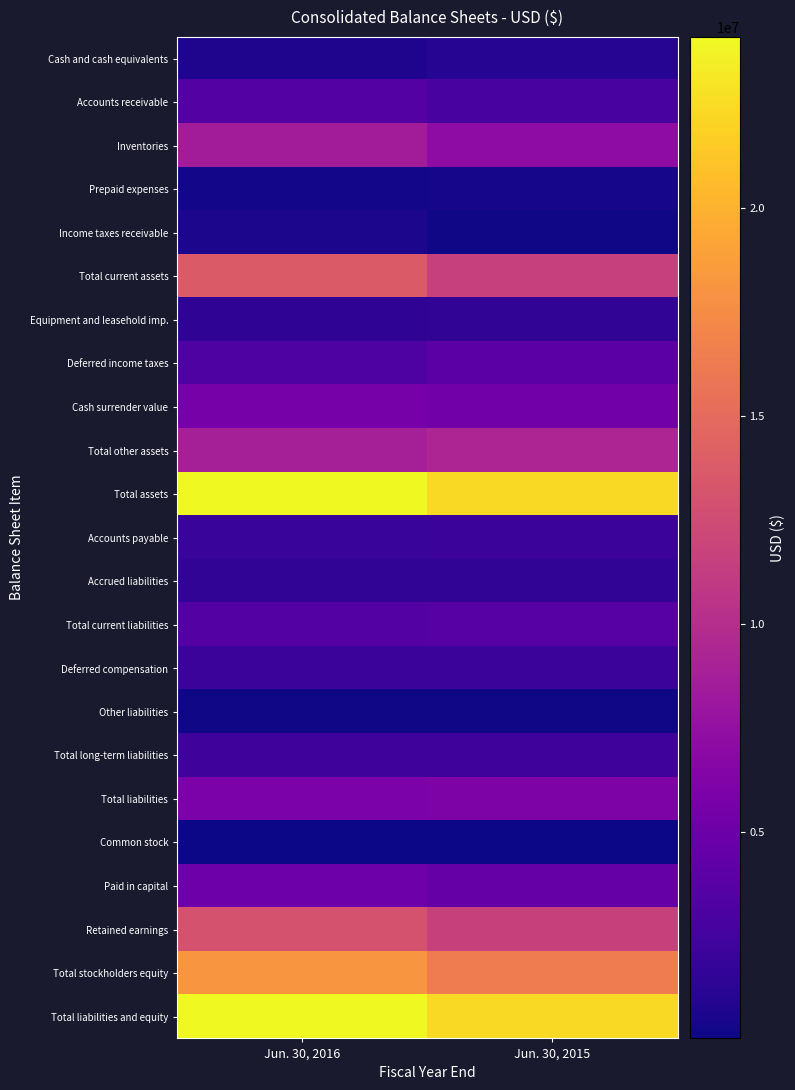

Which category has the lowest value across all series?

Jun. 30, 2016